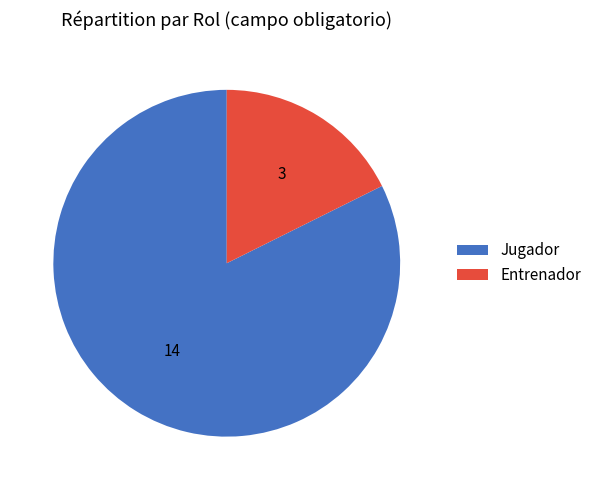

Which category has the smallest portion of the pie?

Entrenador